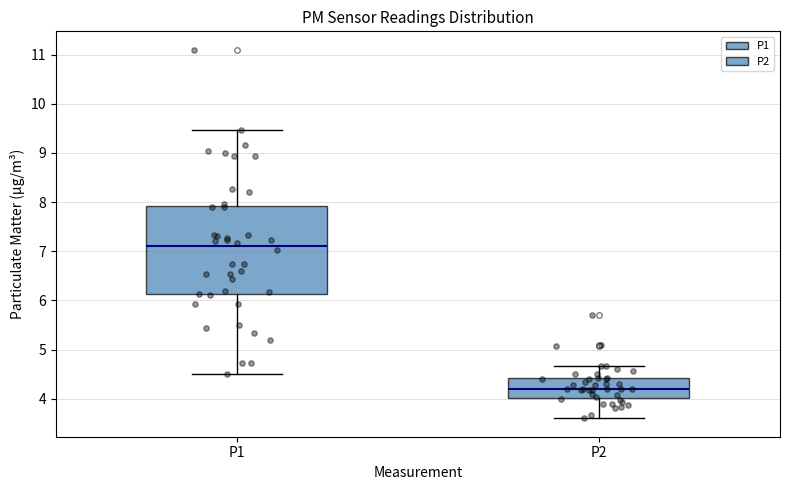

Which box is the tallest, from its lower edge to its upper edge?

P1